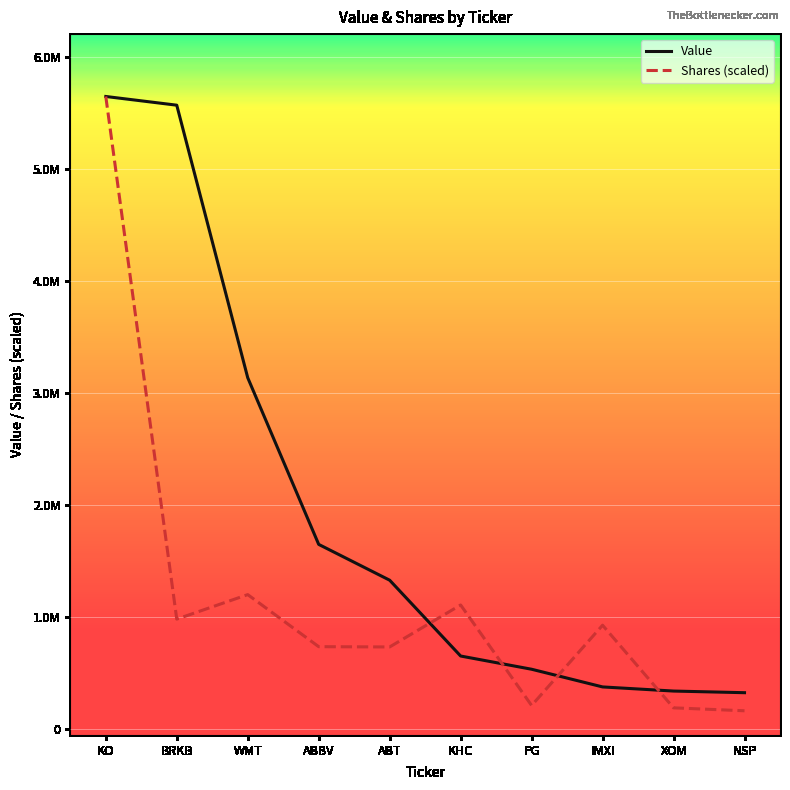

Is this an area chart (filled region under the line)?

No